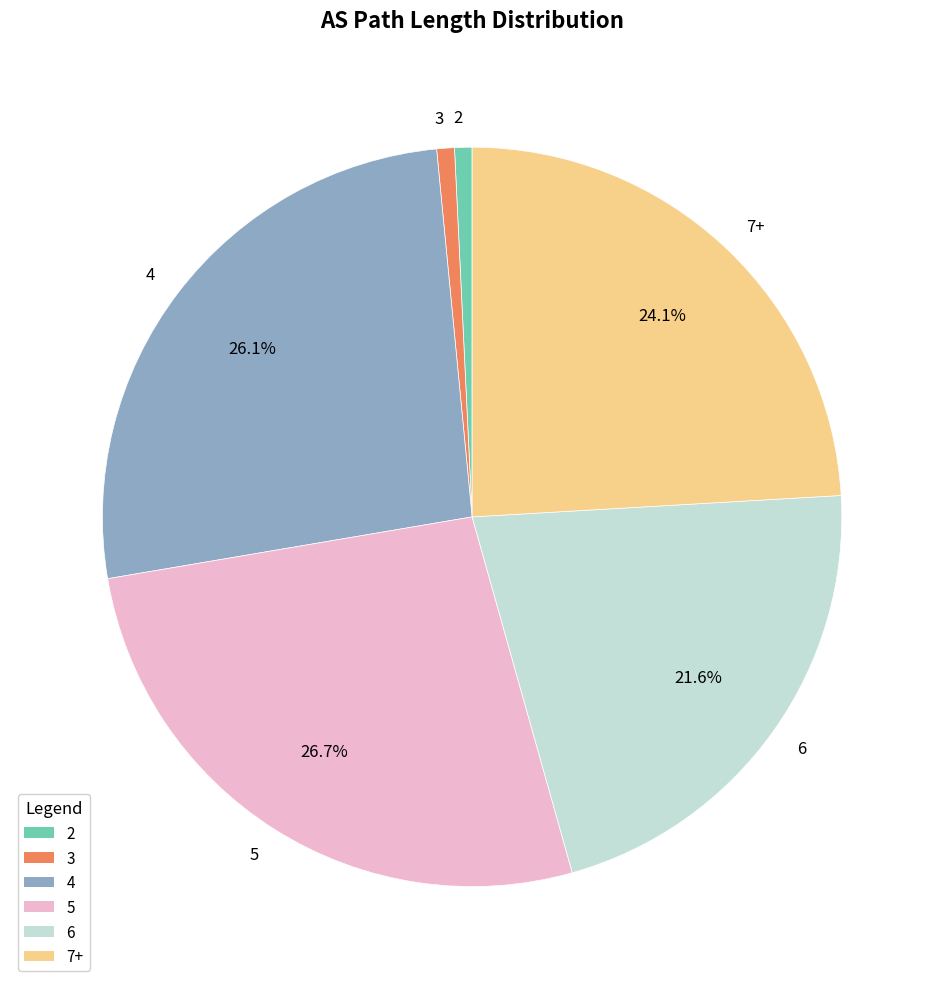

To the nearest percent, what is the combined percentage of 2 and 6?

22%